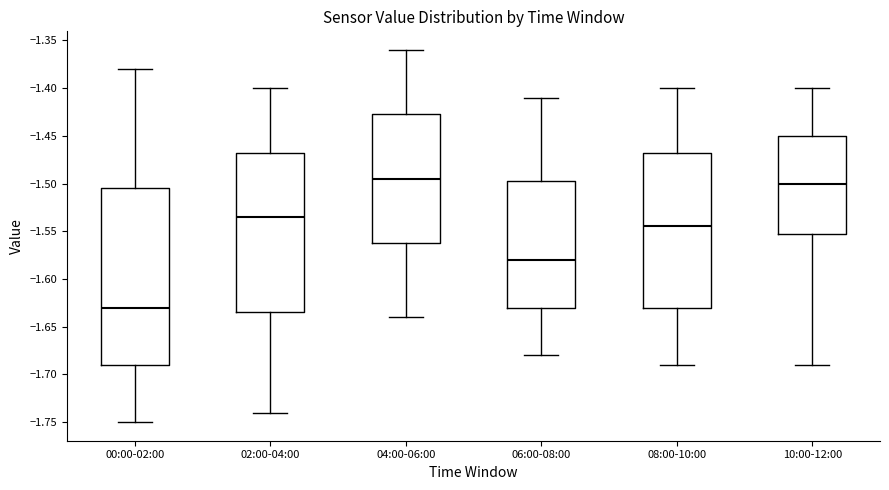

Reading left to right, read every box against the y-axis: the position of its median line, the range the box covers, and the ends of its whiskers. The values are not printed on the chart, so give them approximately, as read against the axis.

00:00-02:00: median -1.630, box -1.690 to -1.505, whiskers -1.750 to -1.380
02:00-04:00: median -1.535, box -1.635 to -1.465, whiskers -1.740 to -1.400
04:00-06:00: median -1.495, box -1.560 to -1.425, whiskers -1.640 to -1.360
06:00-08:00: median -1.580, box -1.630 to -1.495, whiskers -1.680 to -1.410
08:00-10:00: median -1.545, box -1.630 to -1.465, whiskers -1.690 to -1.400
10:00-12:00: median -1.500, box -1.550 to -1.450, whiskers -1.690 to -1.400